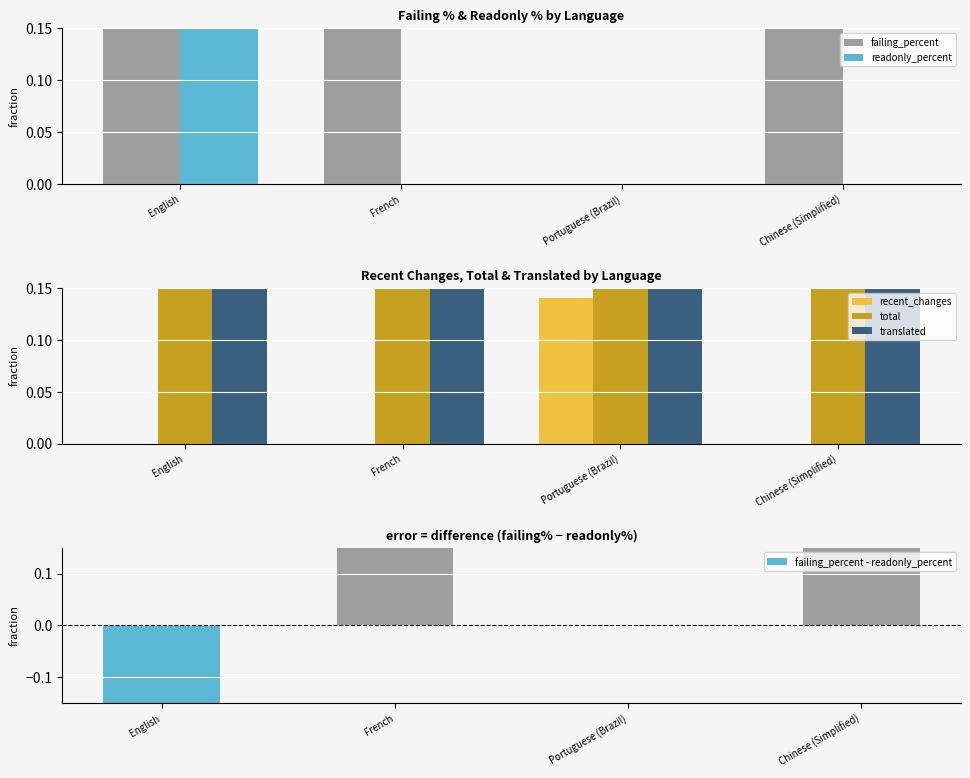

Which has a higher value, Portuguese (Brazil) or English?

English